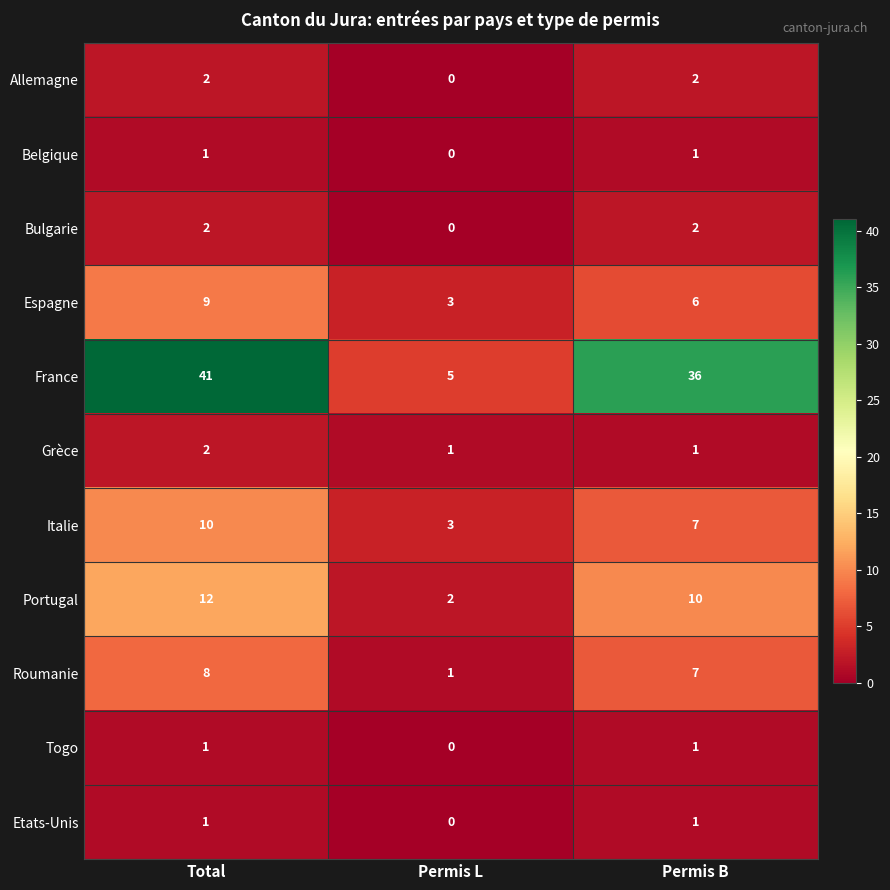

Is the value of Belgique at Permis B greater than the value of Portugal at Total?

No